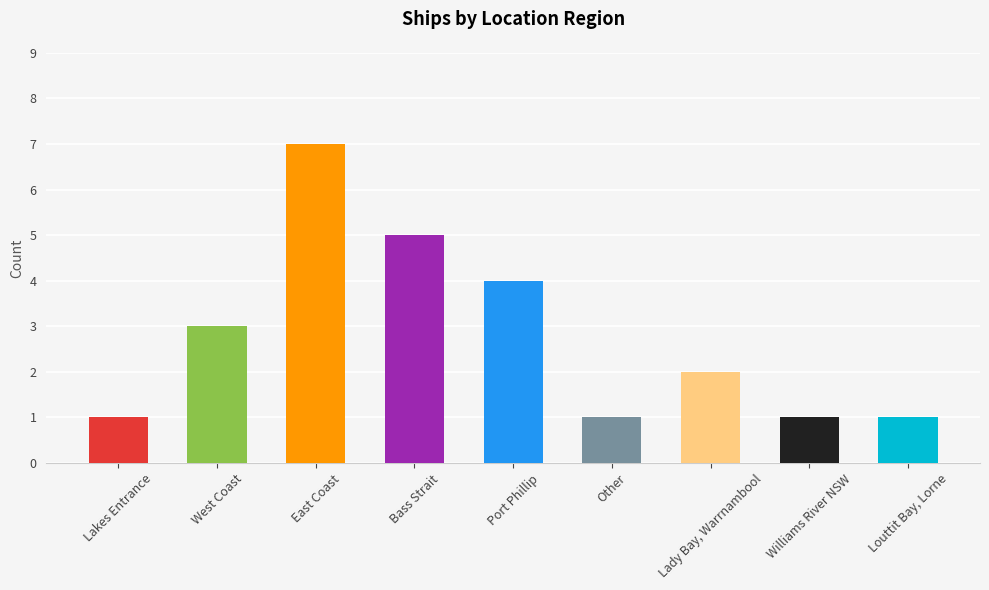

Reading left to right, list all the values displayed in this chart.

1	3	7	5	4	1	2	1	1